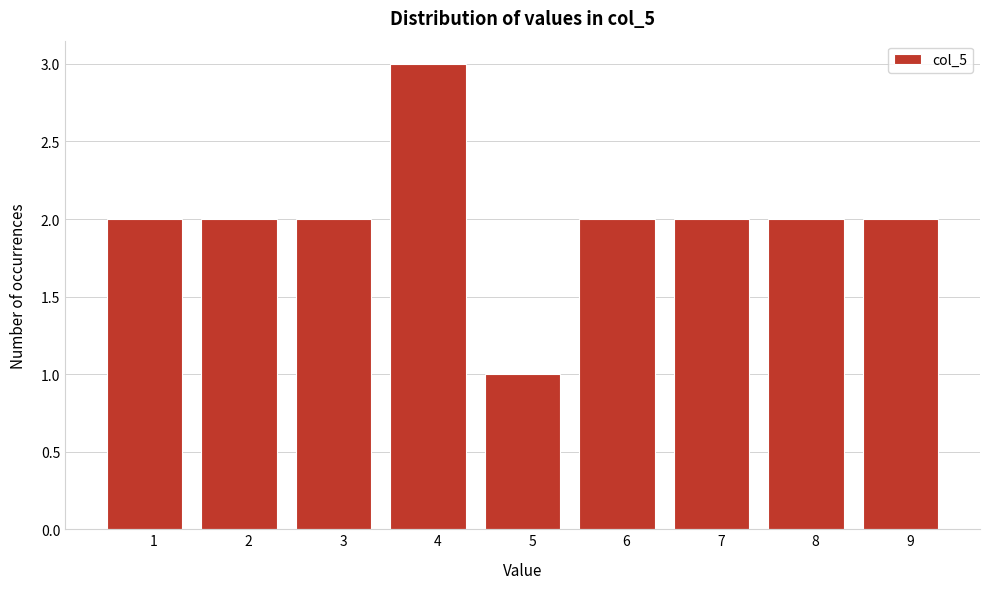

Reading right to left, extract all data points from this chart.

9=2	8=2	7=2	6=2	5=1	4=3	3=2	2=2	1=2